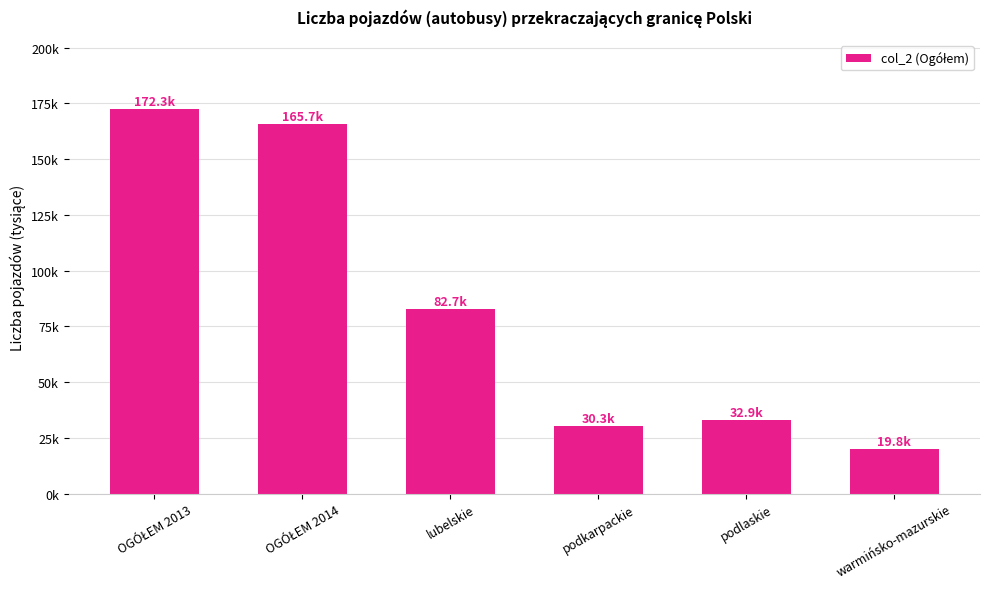

What is the sum of all values?

503.6